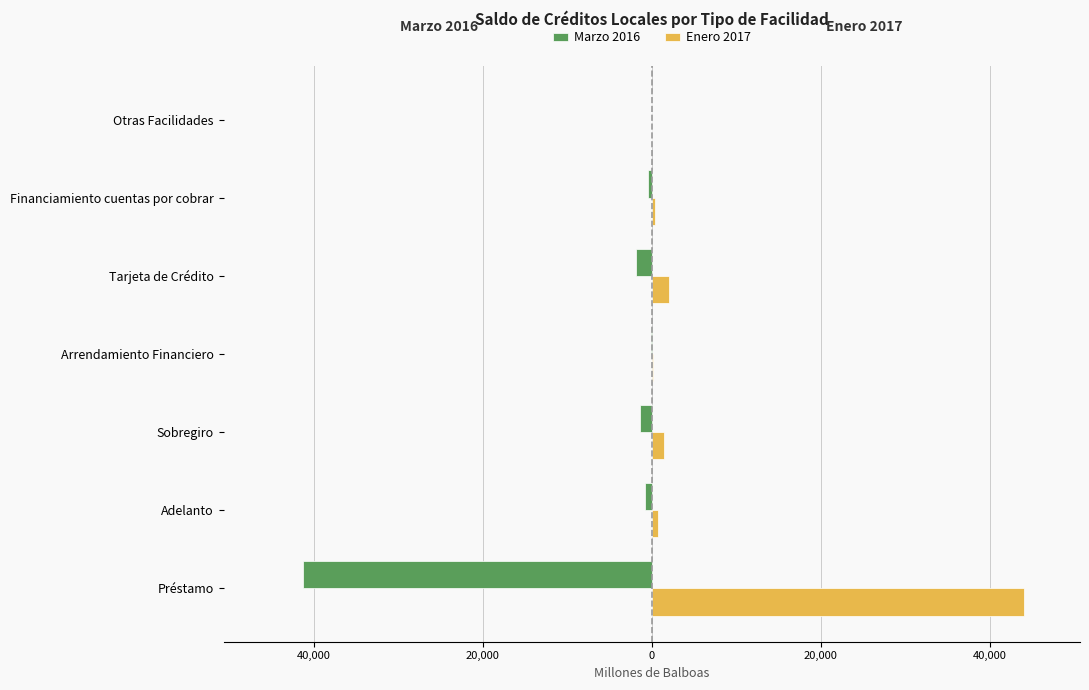

What are all the series names shown in the legend?

Marzo 2016, Enero 2017